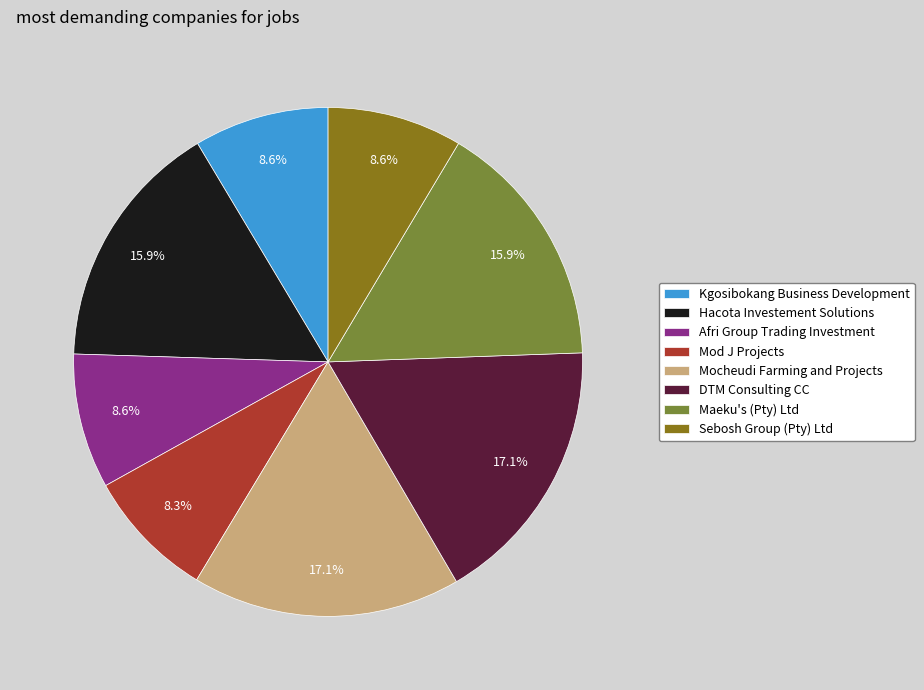

True or false: Mocheudi Farming and Projects accounts for 17% of the total.

True